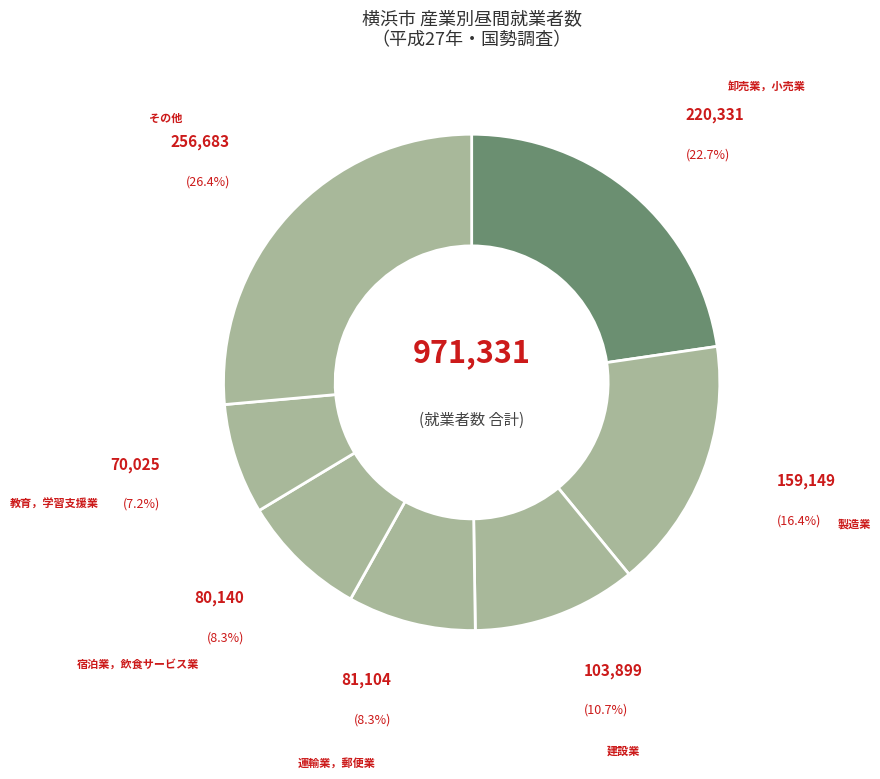

Which slice is the largest?

卸売業，小売業